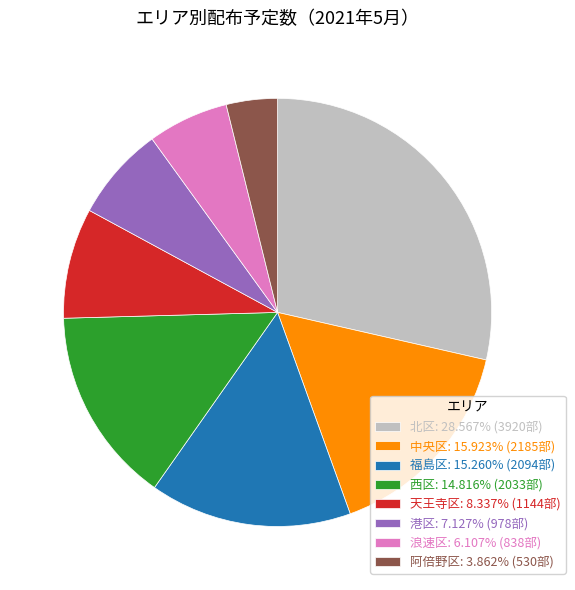

Does 天王寺区 represent more than half of the total?

No